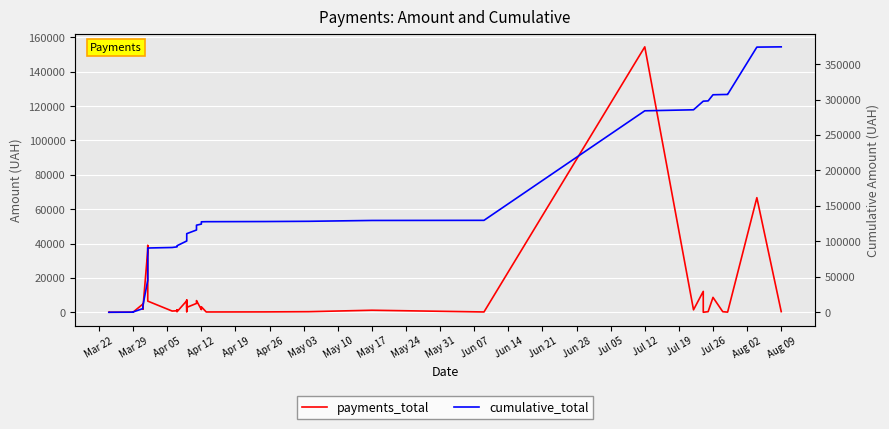

True or false: cumulative_total has a value of 2647.5 at May 10.

False